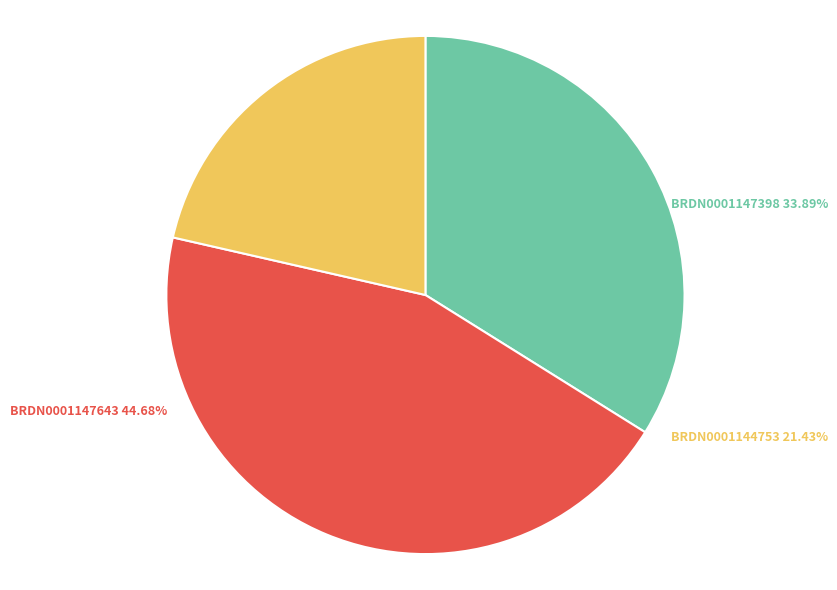

What portion of the pie excludes BRDN0001144753?

78.6%